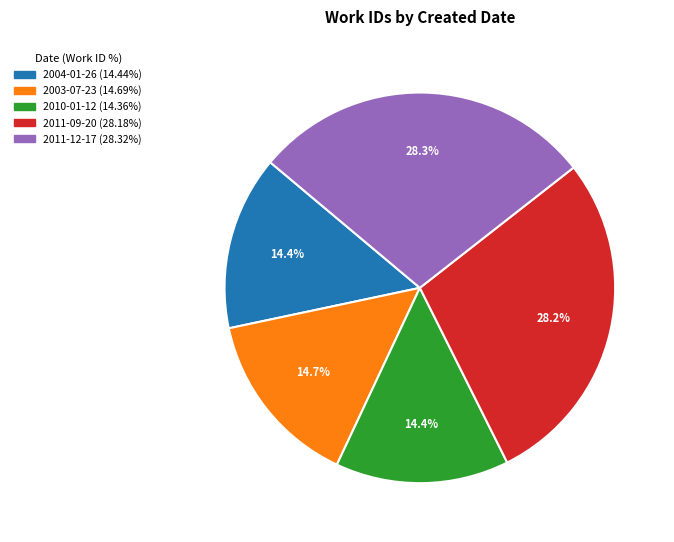

What percentage is the 2011-09-20 slice, to the nearest percent?

28%